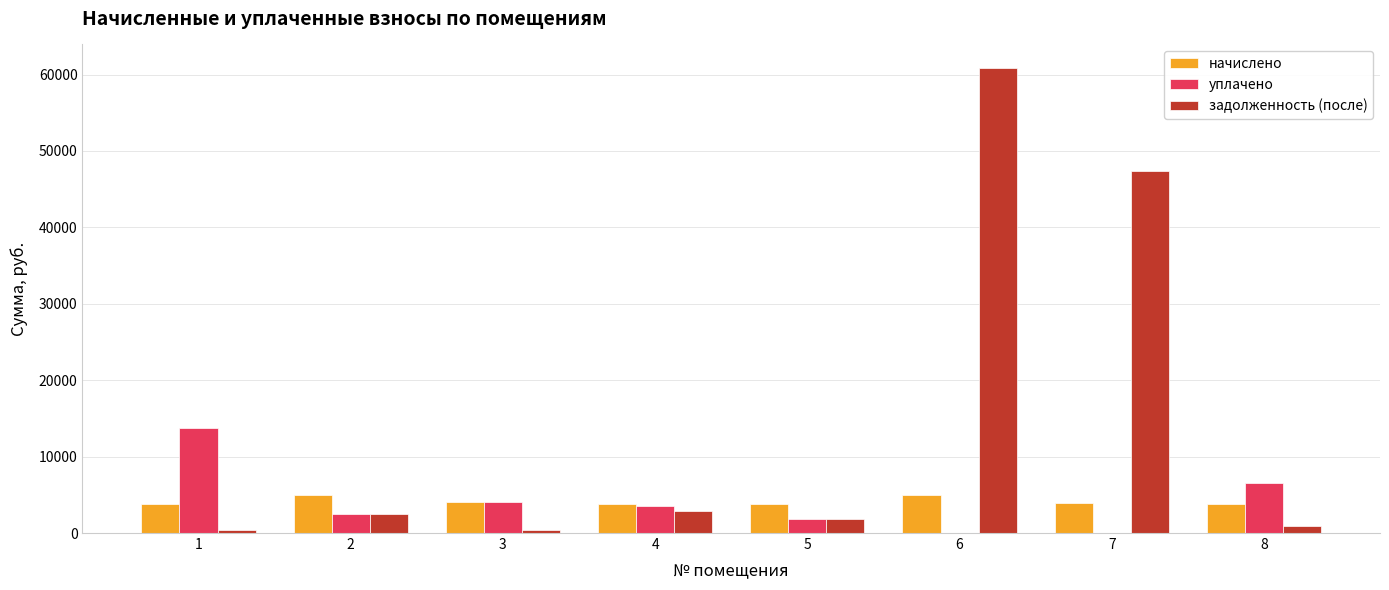

Is it true that задолженность (после) equals 2513.5 at 2?

True